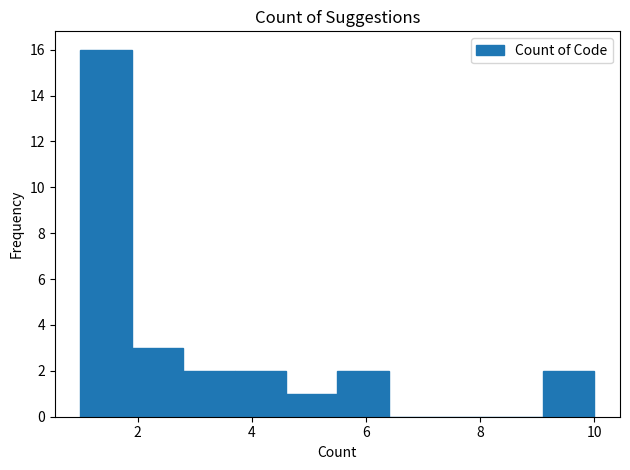

How tall is the bar that spans 9.1 to 10.0 on the x-axis? Neither the bar edges nor the heights are printed on the chart, so give them approximately, as read against the axes.

2